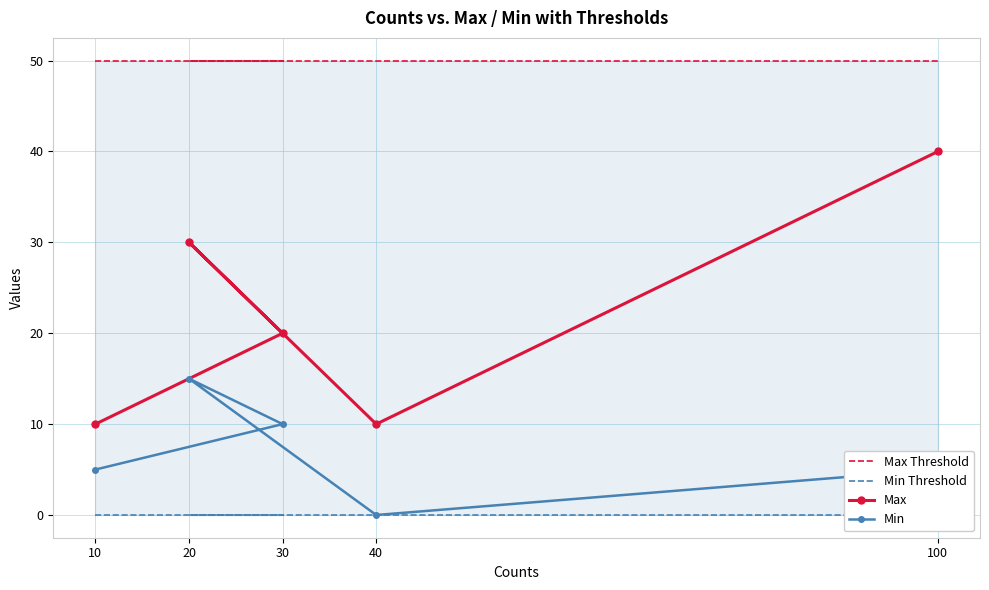

True or false: Max Threshold and Min intersect in this chart.

False